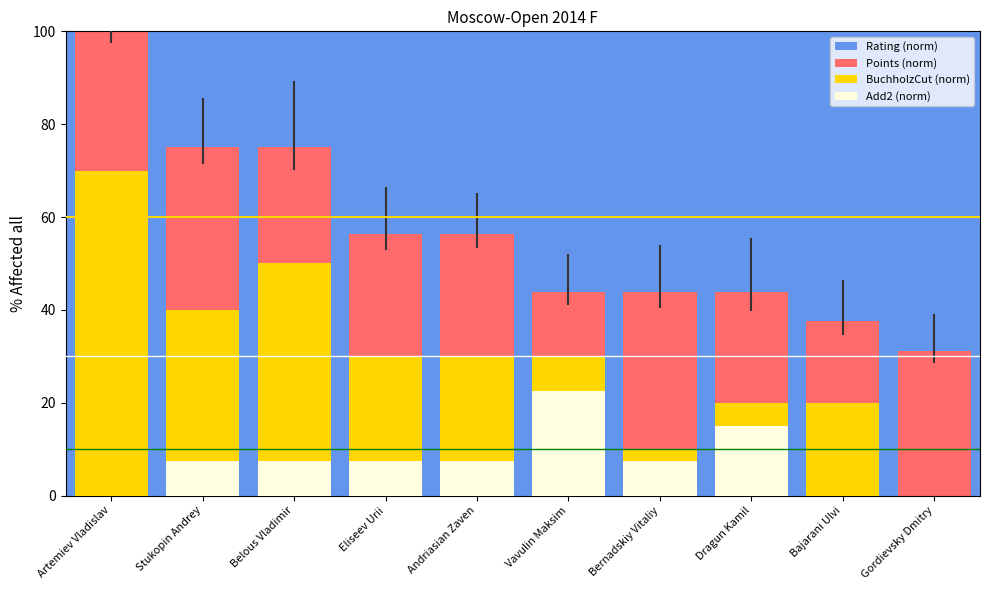

List the series in order of their peak value, highest first.

Rating (norm), Points (norm), BuchholzCut (norm), Add2 (norm)